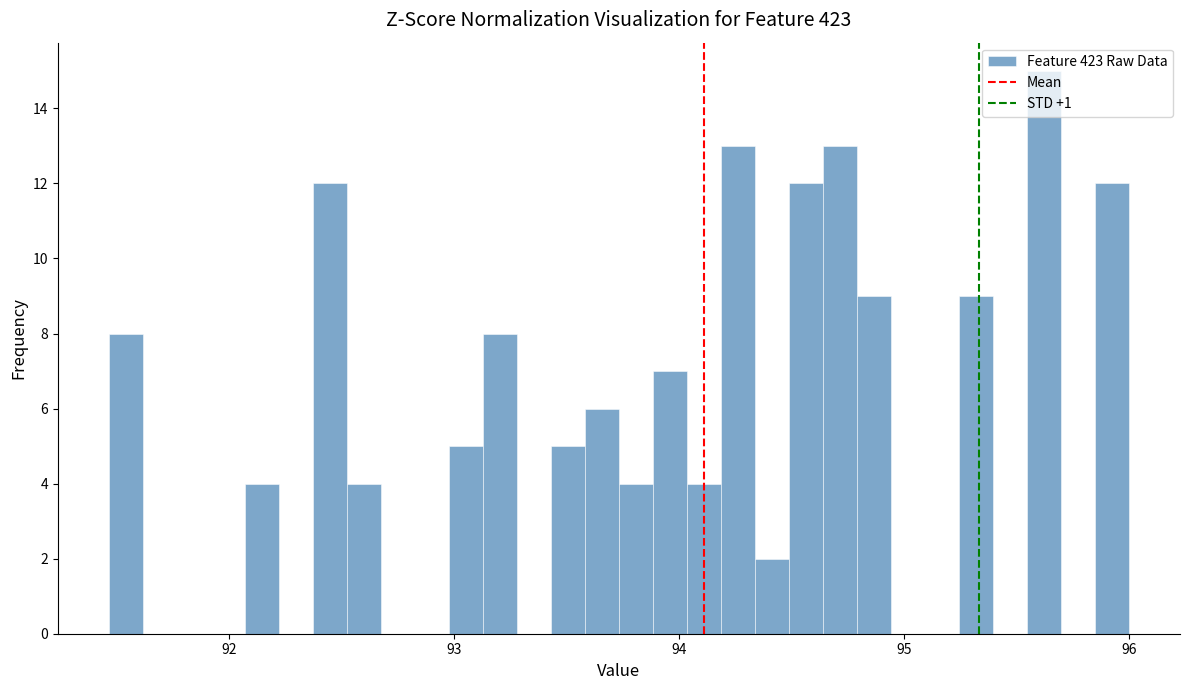

Around what value on the x-axis is the tallest bar? Give the approximate position of its centre, as read against the axis.

95.6